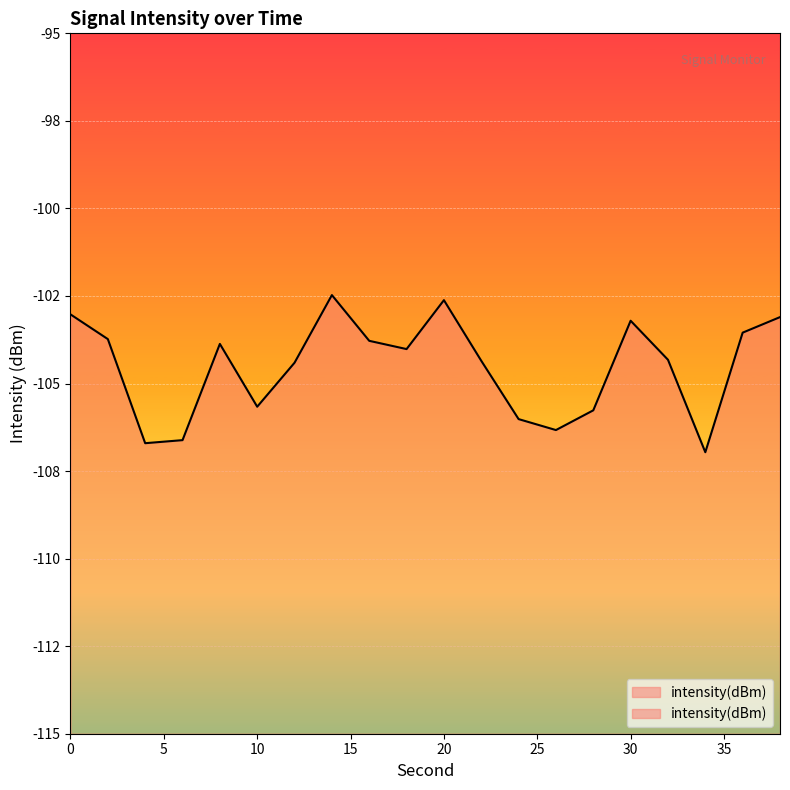

How many lines are shown in the chart?

1